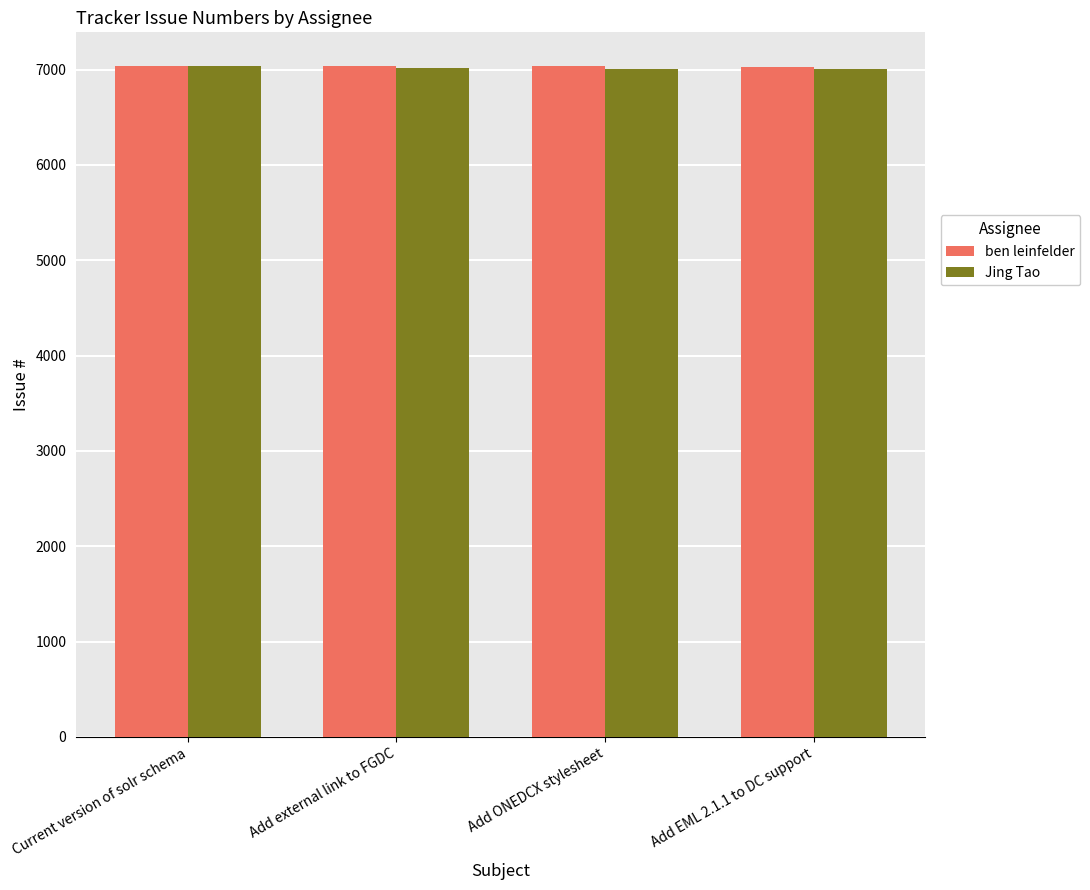

How many data points in ben leinfelder are less than 7033?

2